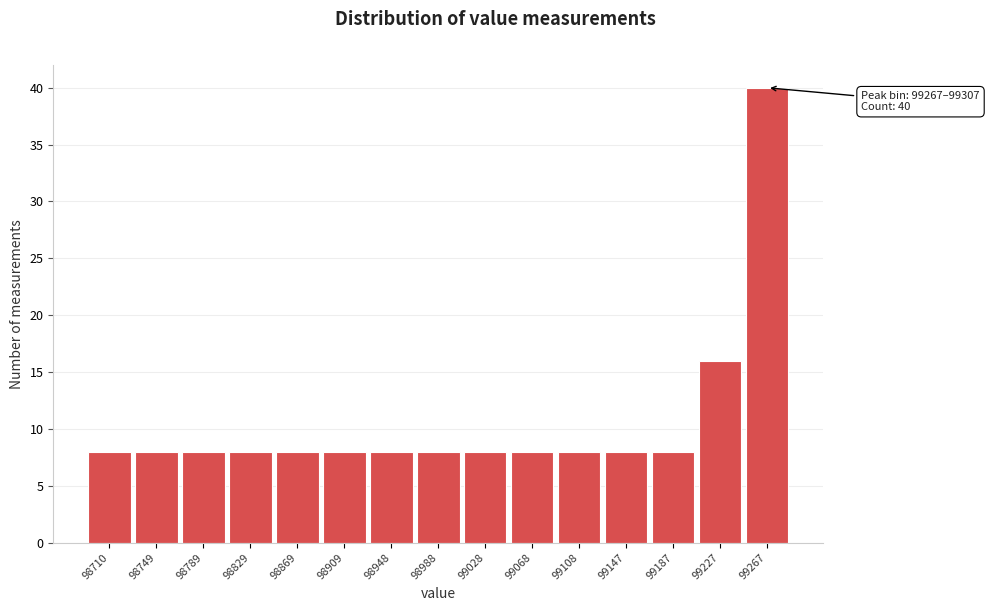

Reading left to right, what are all the values shown in this chart?

98710=8	98749=8	98789=8	98829=8	98869=8	98909=8	98948=8	98988=8	99028=8	99068=8	99108=8	99147=8	99187=8	99227=16	99267=40